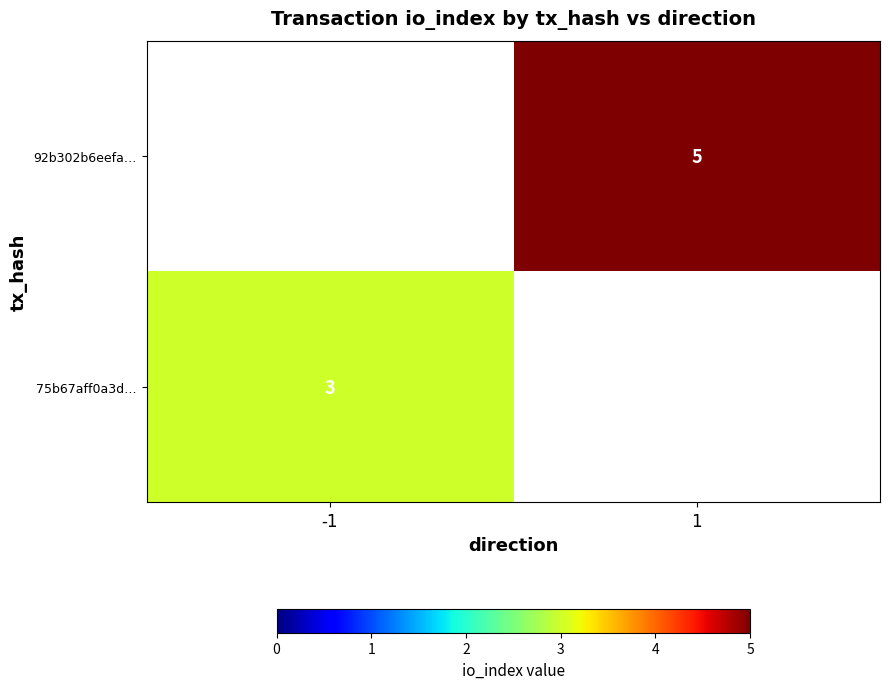

Which category has the lowest value across all series?

-1